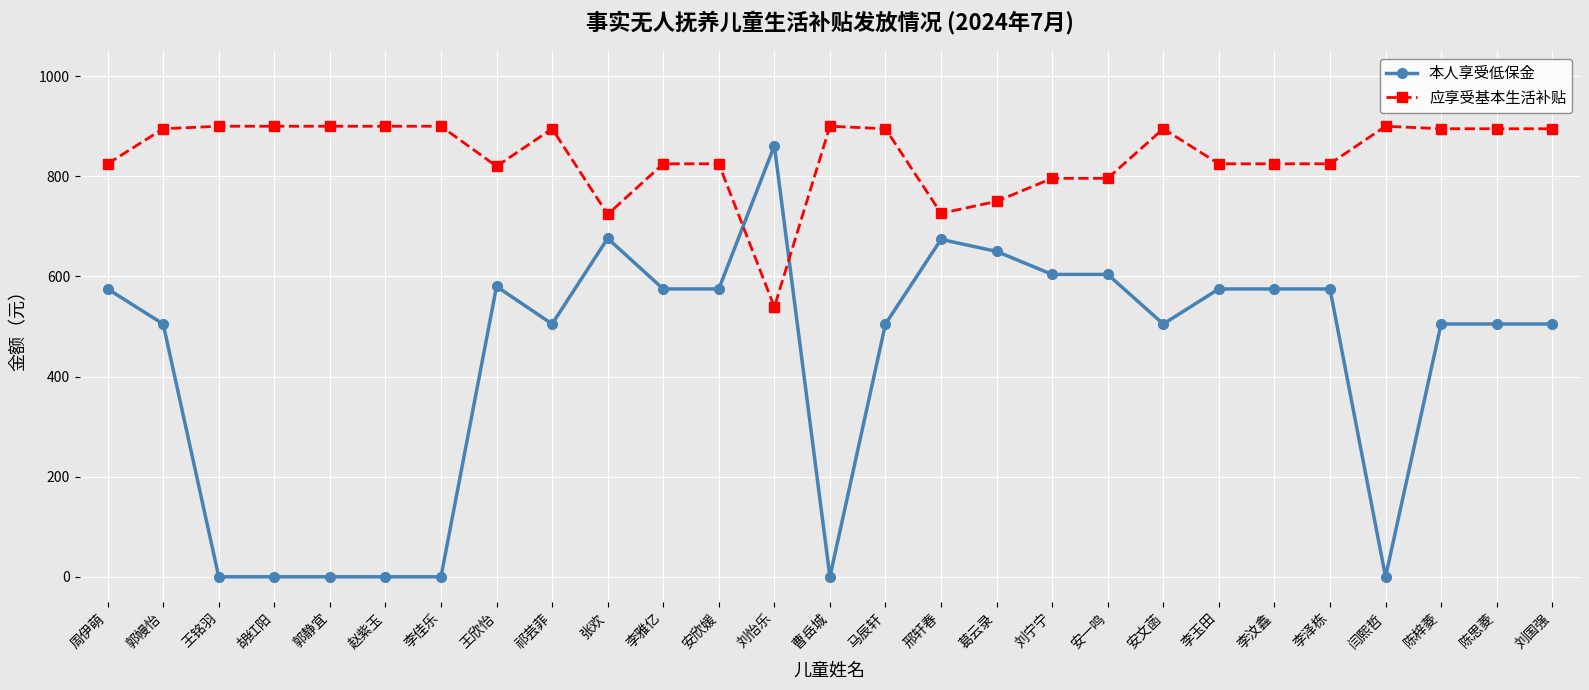

What is the label of the 26th point from the right?

郭幔怡